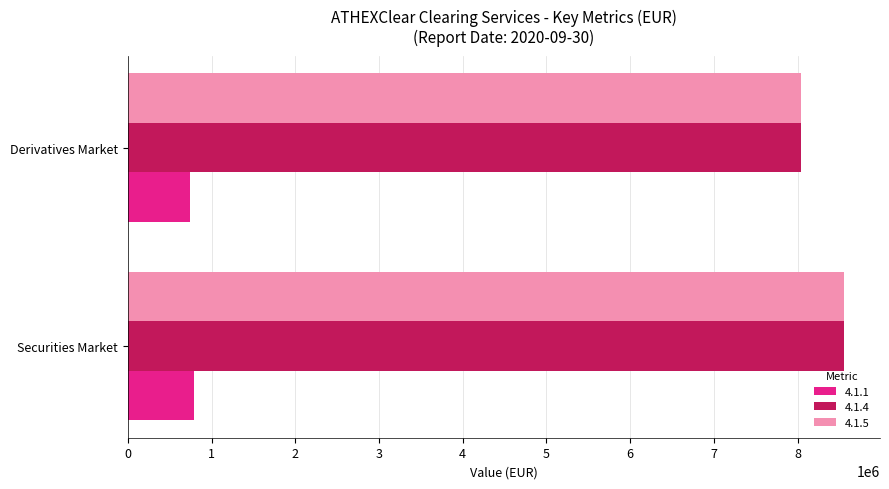

What is the sum of the 4.1.5 values at Securities Market and Derivatives Market?

16599021